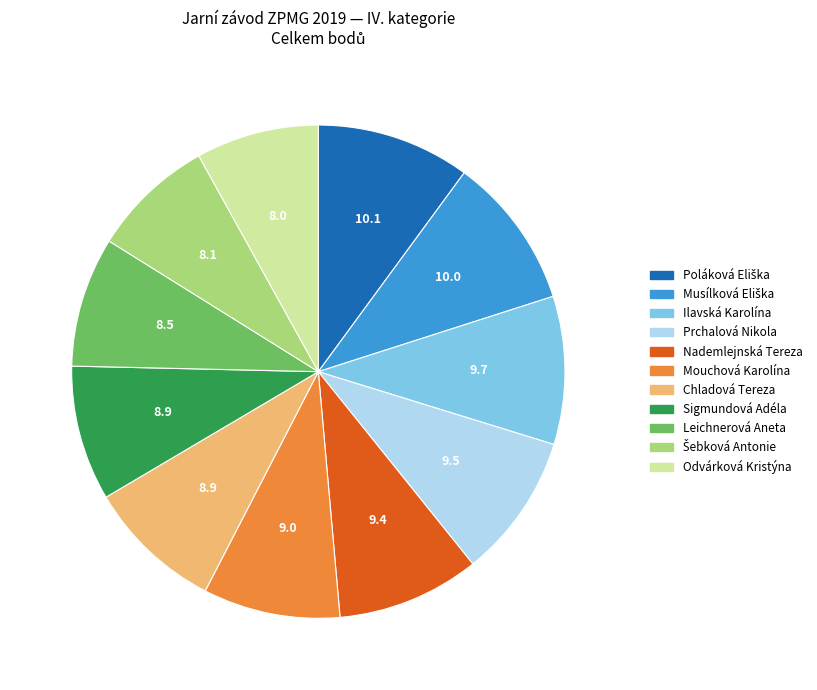

How many slices are in this pie chart?

11